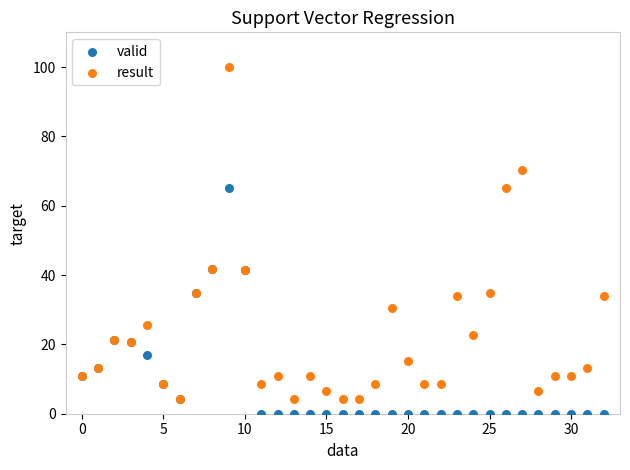

Which series contains the highest Y value?

result